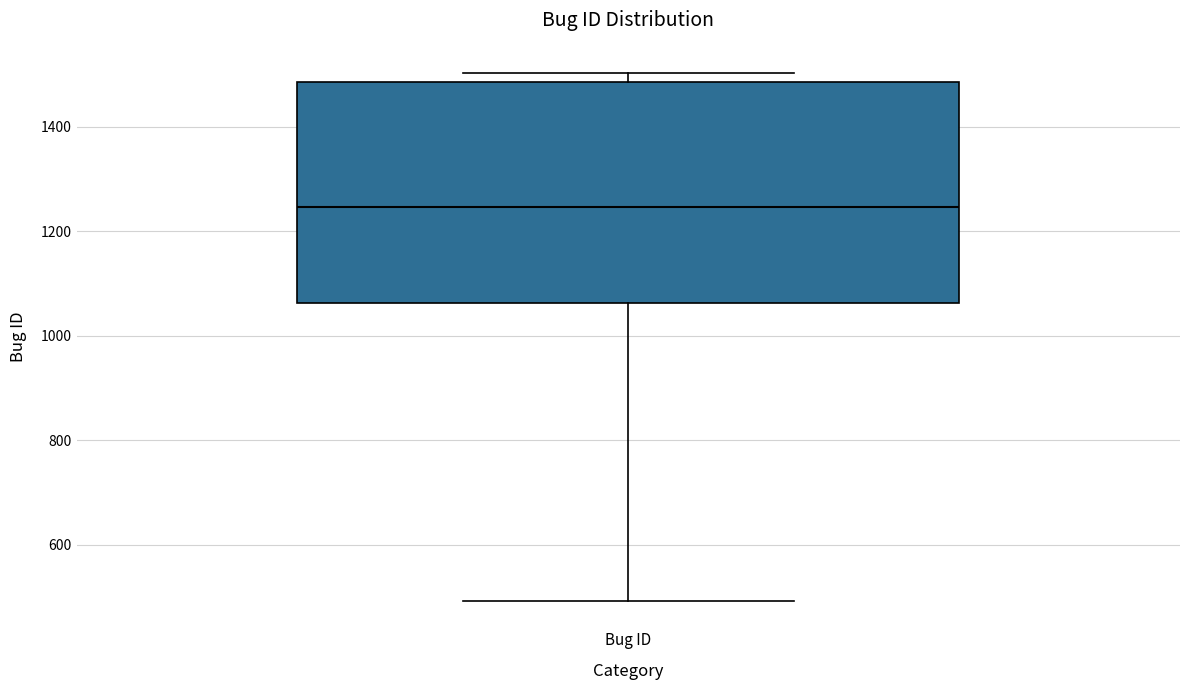

Read this box plot against the y-axis: the position of the median line, the range covered by the box, and the ends of both whiskers. The values are not printed on the chart, so give them approximately, as read against the axis.

median 1240, box 1060 to 1480, whiskers 500 to 1500